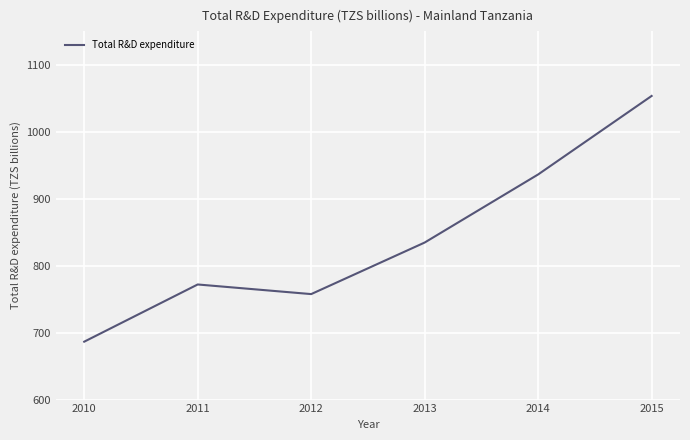

List the labels in order of value, smallest first.

2010, 2012, 2011, 2013, 2014, 2015